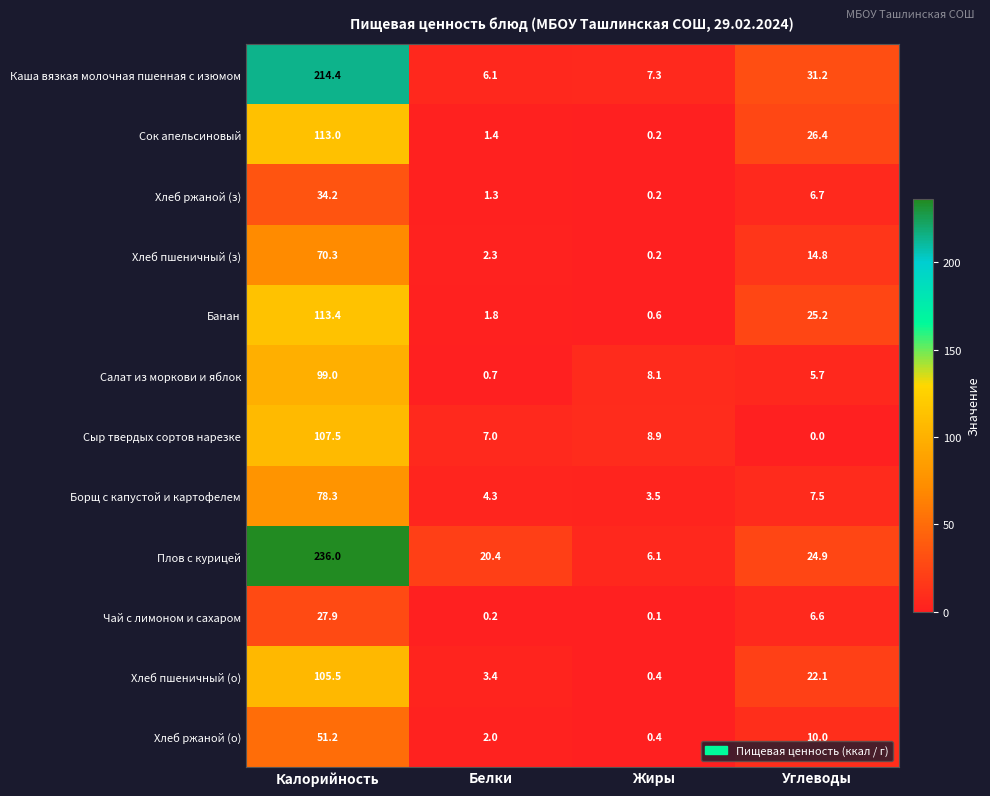

Which series has the largest total across all categories?

Плов с курицей